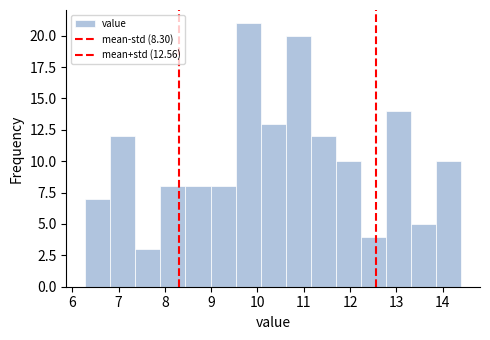

Over which range of the x-axis is the bar tallest?

9.5 to 10.1